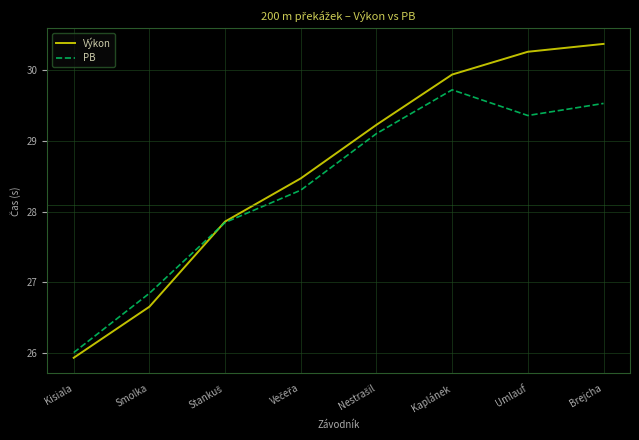

List the series in order of their peak value, lowest first.

PB, Výkon